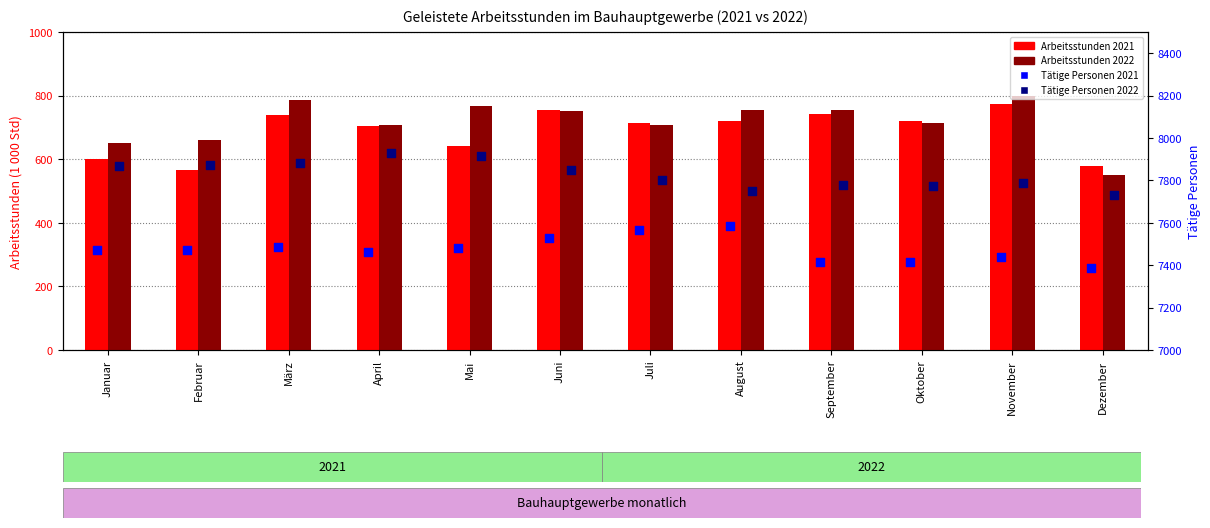

Which series has the largest Y range (max minus min)?

Arbeitsstunden 2022